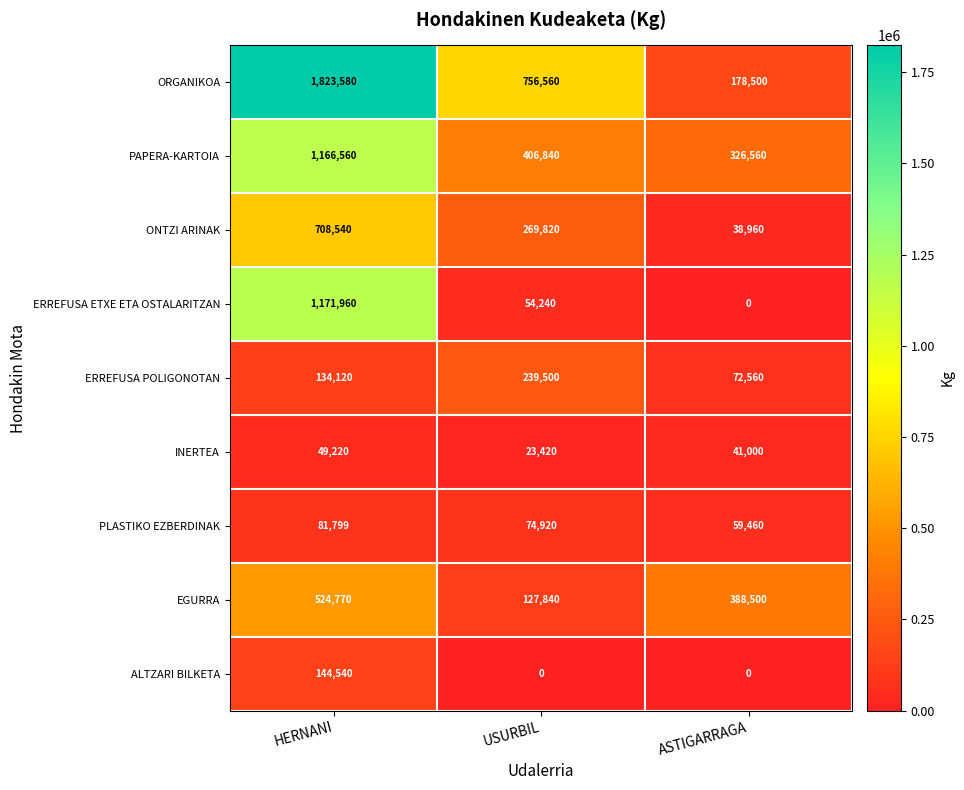

How many positive values does the ERREFUSA ETXE ETA OSTALARITZAN series have?

2